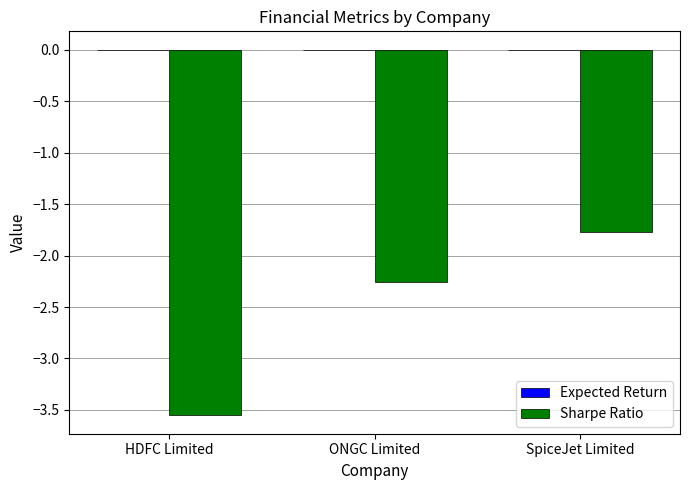

How many series are shown in this chart?

2